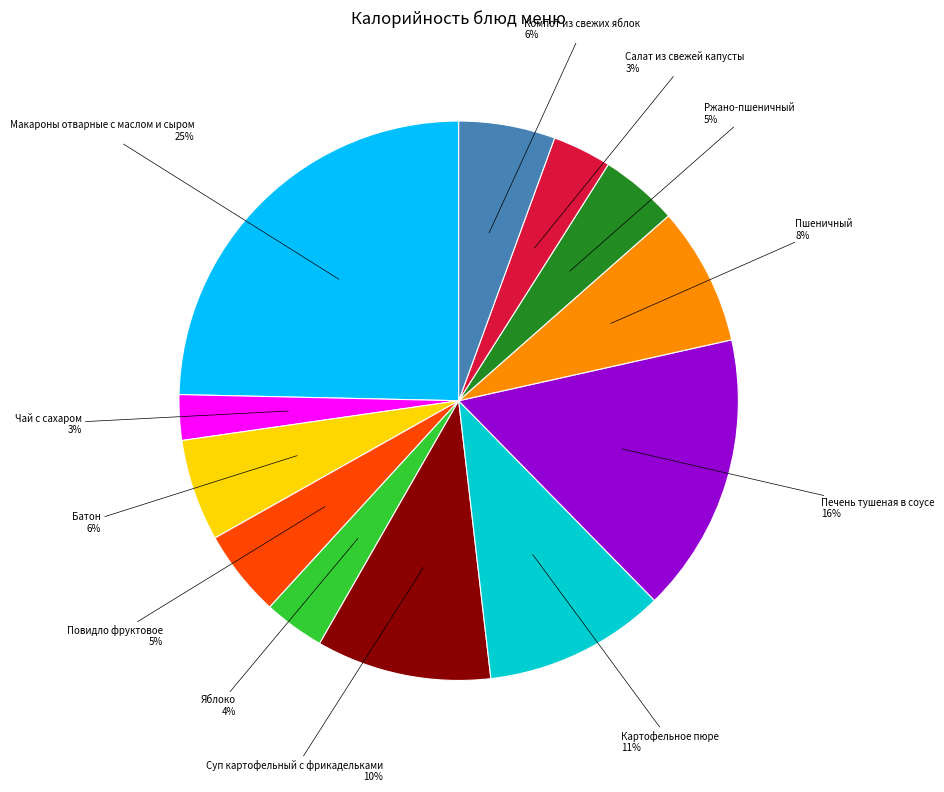

To the nearest percent, what is the difference between the largest and smallest slice percentages?

22%